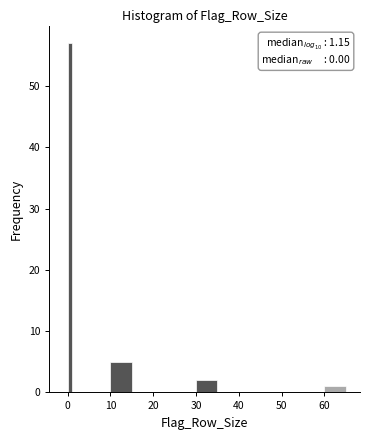

Around what value on the x-axis is the tallest bar? Give the approximate position of its centre, as read against the axis.

1